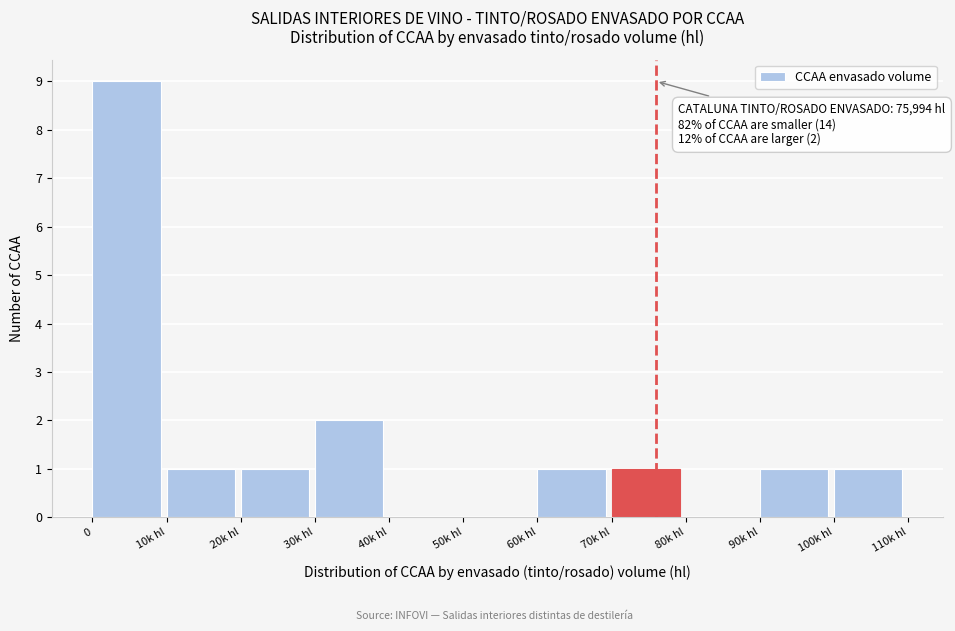

Reading left to right, list all the values displayed in this chart.

0=9	10k hl=1	20k hl=1	30k hl=2	40k hl=0	50k hl=0	60k hl=1	70k hl=1	80k hl=0	90k hl=1	100k hl=1